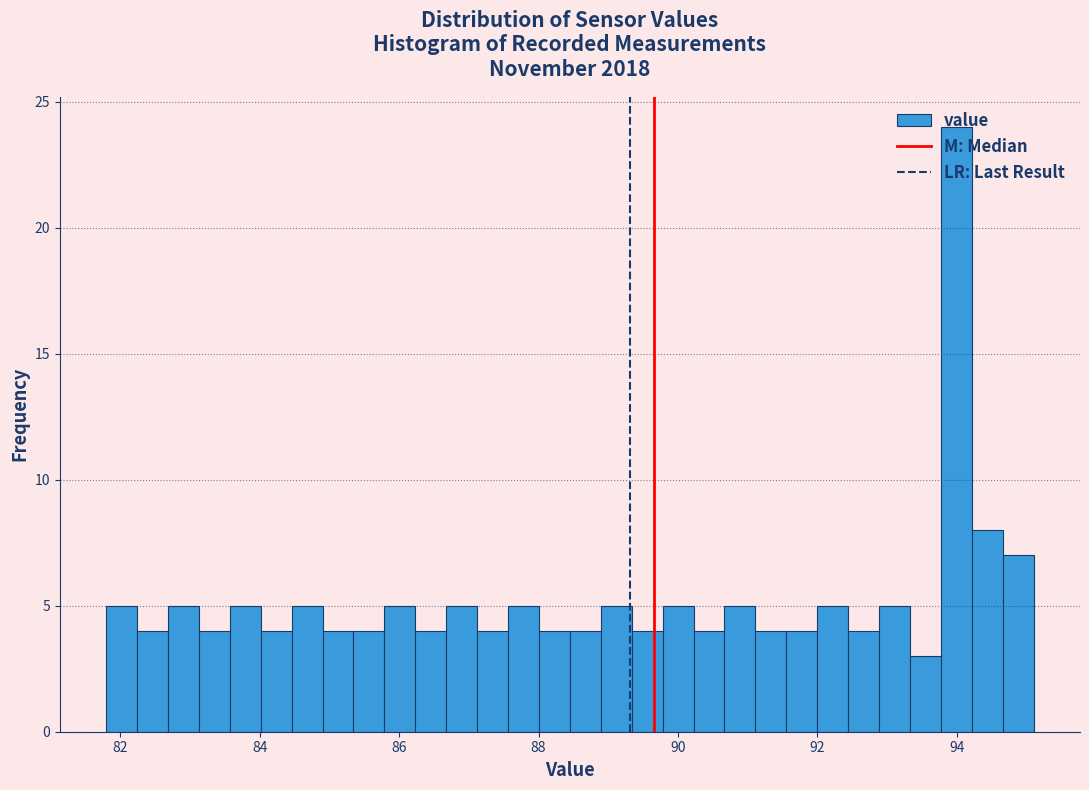

Around what value on the x-axis is the tallest bar? Give the approximate position of its centre, as read against the axis.

94.0